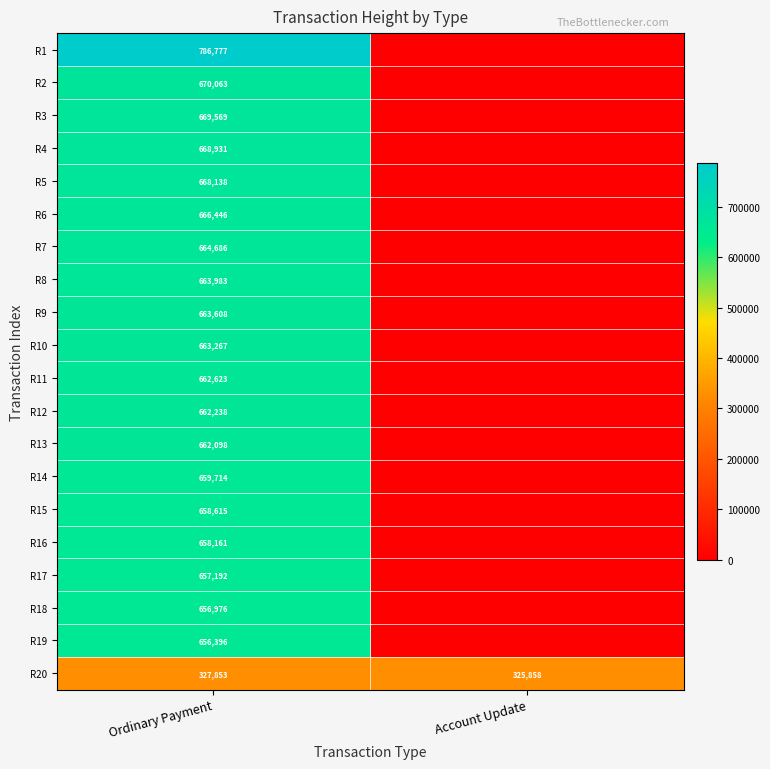

Which category has the highest value across all series?

Ordinary Payment